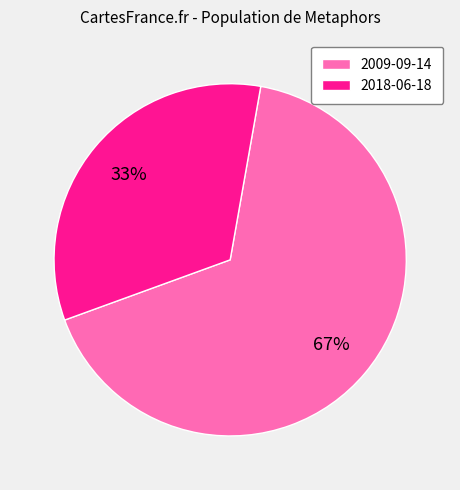

Is there any slice that represents more than half of the pie?

Yes